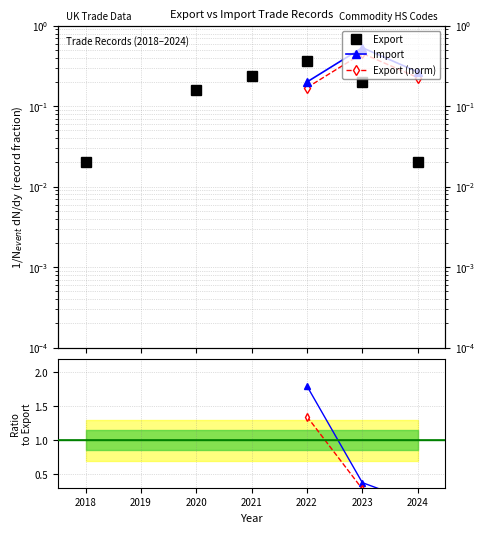

How many interior local peaks does the Export series have?

1